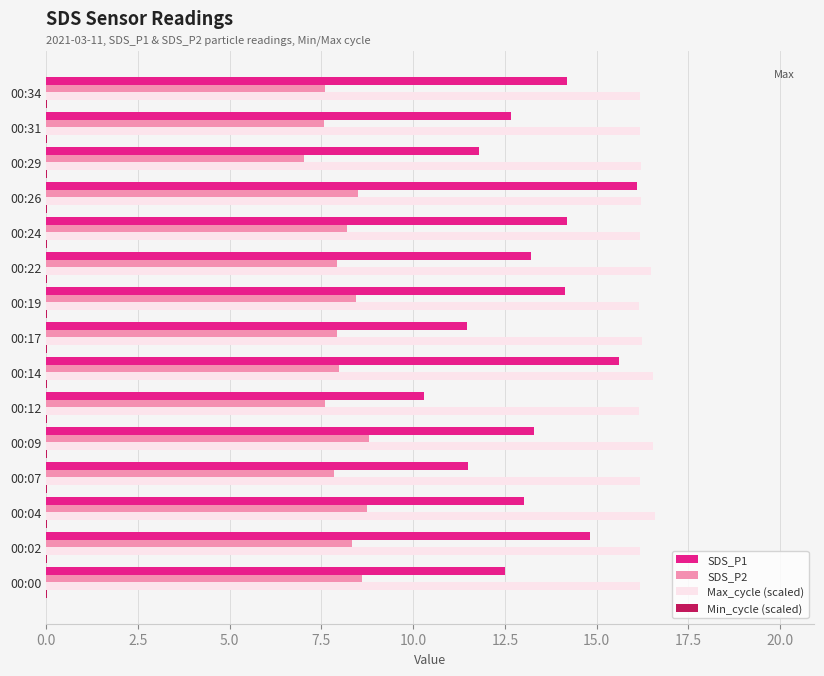

Is it true that SDS_P2 equals 8.0 at 00:14?

True